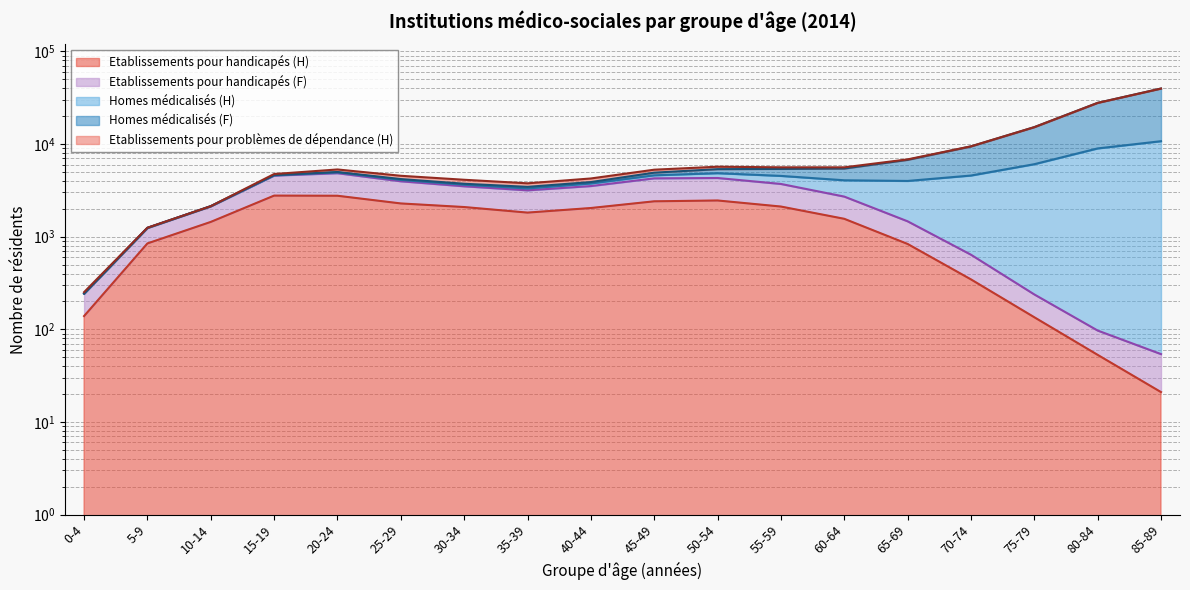

What is the minimum value for Homes médicalisés (F)?

243